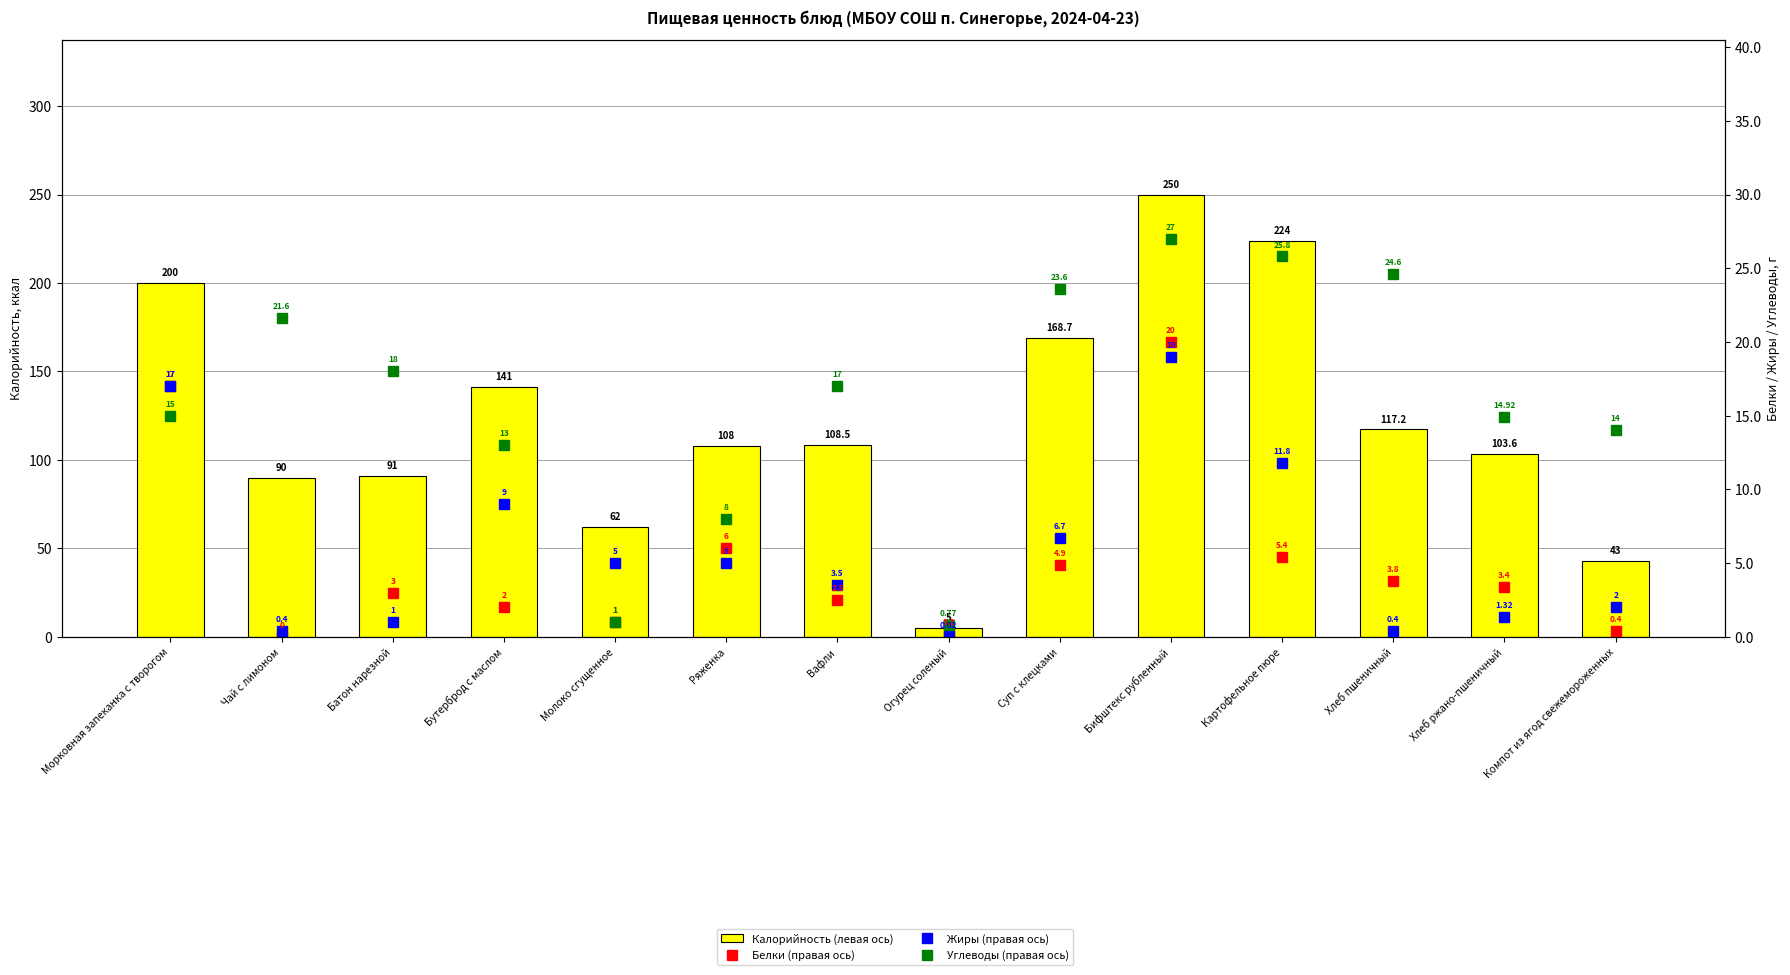

What is the average value of the Белки (правая ось) series?

5.0